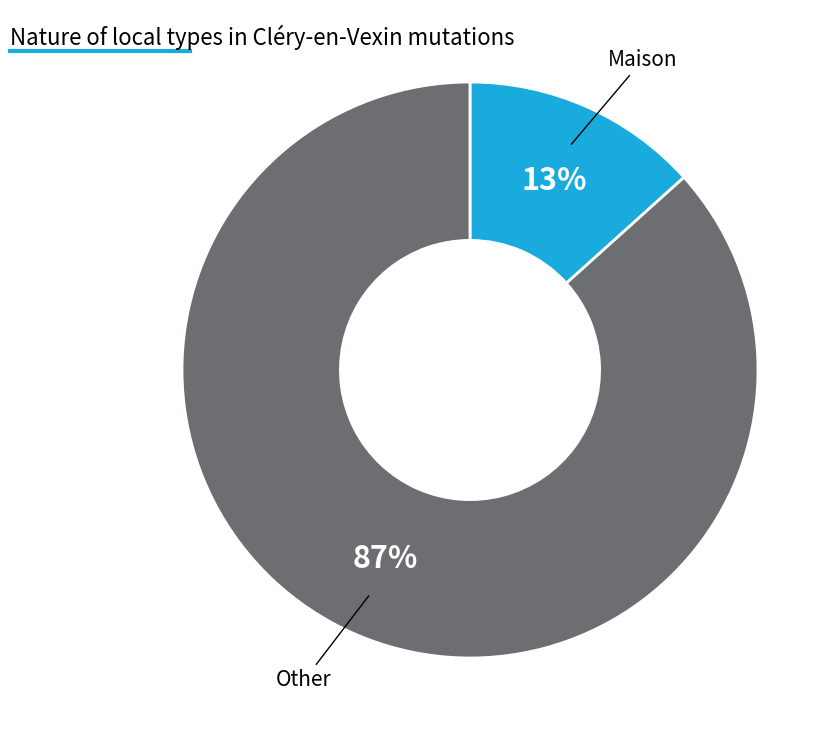

To the nearest percent, what is the average slice percentage?

50%